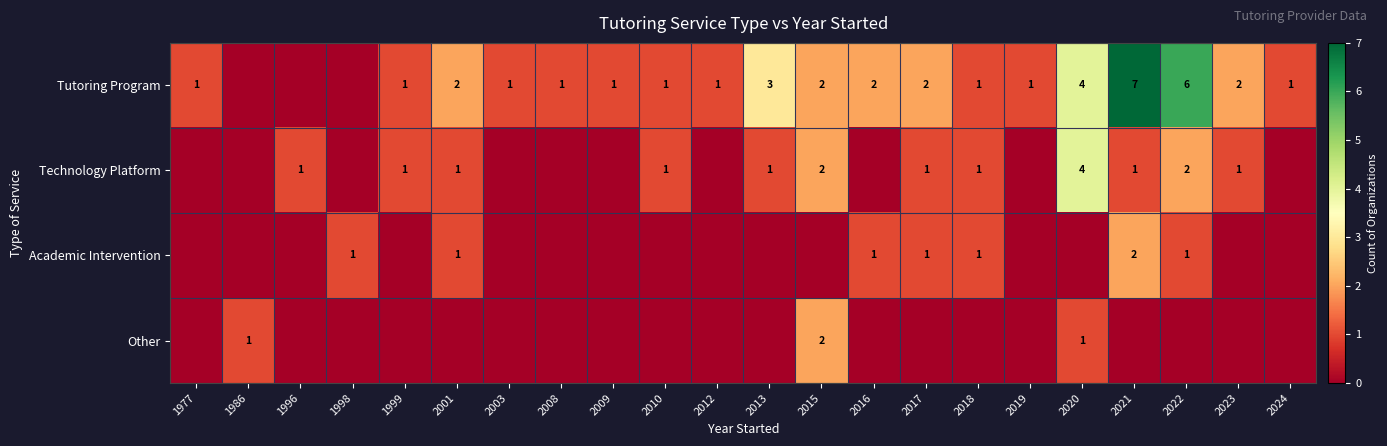

The value of Technology Platform at 2015 is 2. True or false?

True